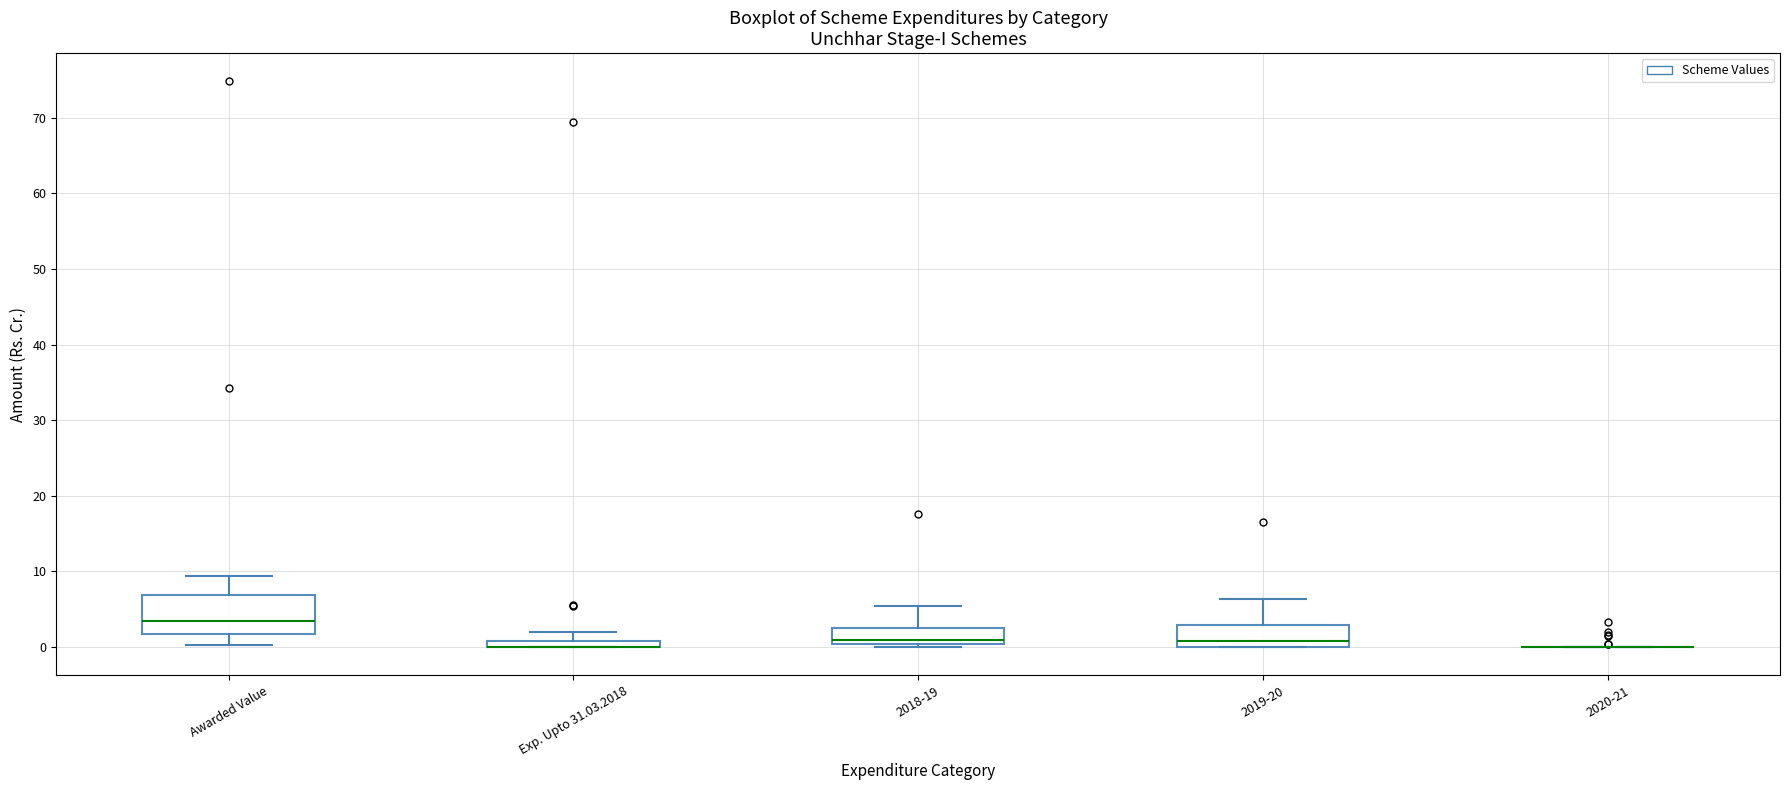

Which box is the tallest, from its lower edge to its upper edge?

Awarded Value